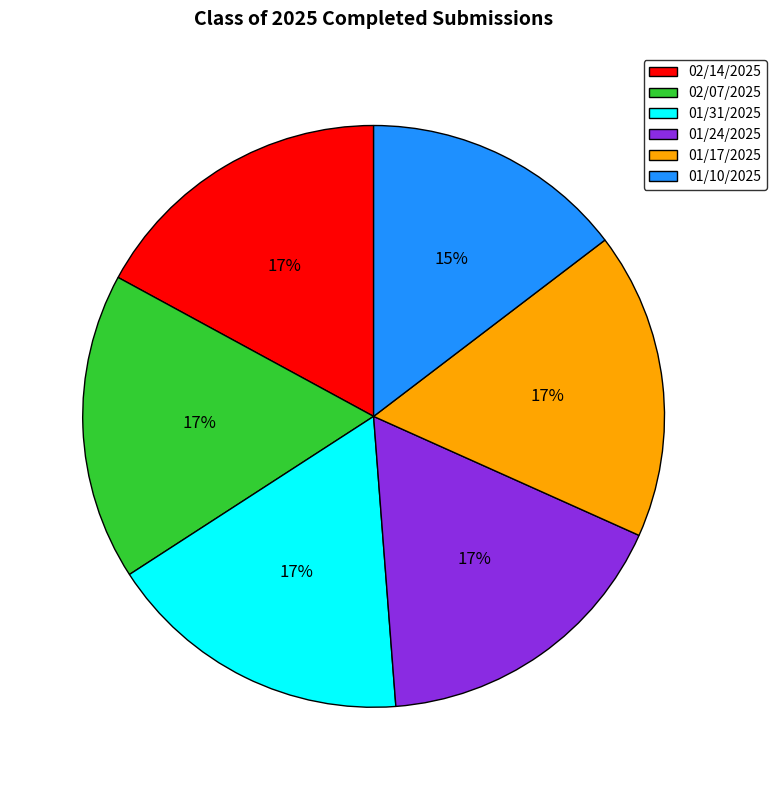

Is the sum of 02/07/2025 and 01/24/2025 greater than half?

No